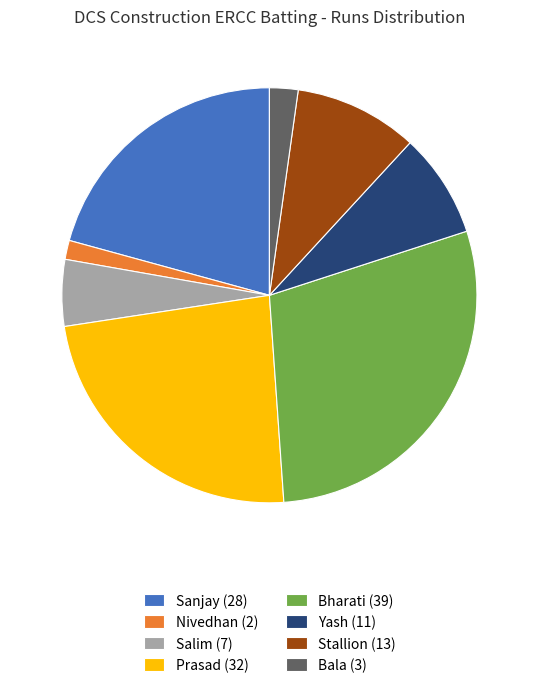

Which has a higher value, Stallion (13) or Yash (11)?

Stallion (13)